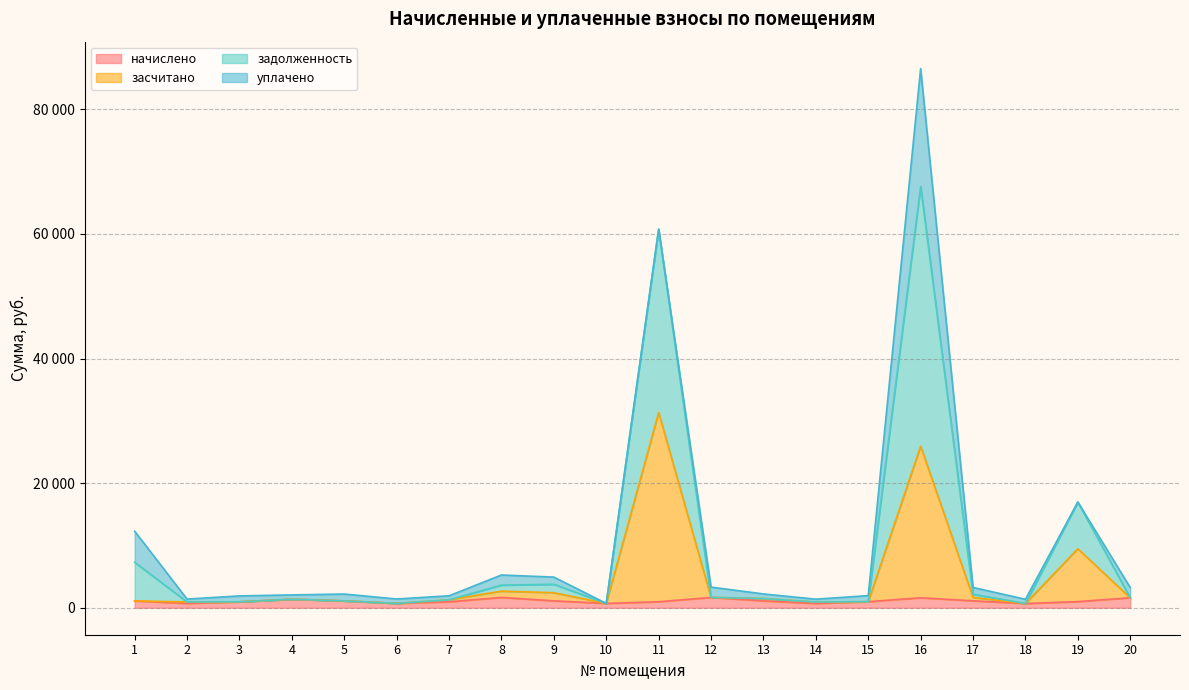

Which series has the widest spread of values?

задолженность